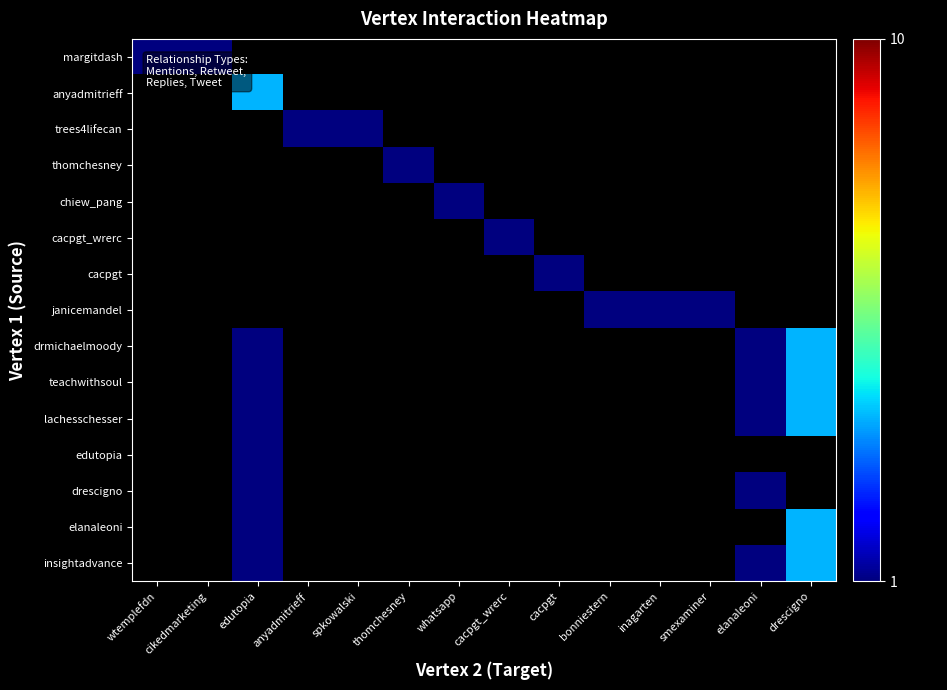

At smexaminer, list the series in order from largest to smallest.

janicemandel, margitdash, anyadmitrieff, trees4lifecan, thomchesney, chiew_pang, cacpgt_wrerc, cacpgt, drmichaelmoody, teachwithsoul, lachesschesser, edutopia, drescigno, elanaleoni, insightadvance